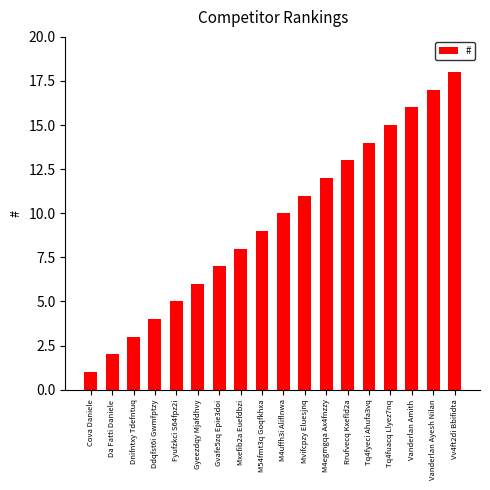

Rank the categories by value from lowest to highest.

Cova Daniele, Da Fatti Daniele, Dnifntxy Tdefntuq, Ddqfst6i Gwmfptzy, Fyufzkci S64fpz2i, Gyeezdqy Mjafdhvy, Gvafe5zq Epie3doi, Mxefib2a Euefdbzi, M54fmt3q Goqfkhxa, M4uffh3i Aliflnwa, Mvifcpzy Eluesjnq, M4egmgqa Ax4fnzzy, Rrufvecq Kxefld2a, Tq4fyeci Ahufa3vq, Tq4fuacq Llyez7nq, Vanderlan Amith, Vanderlan Ayesh Nilan, Vv4ft2di Bbifidta